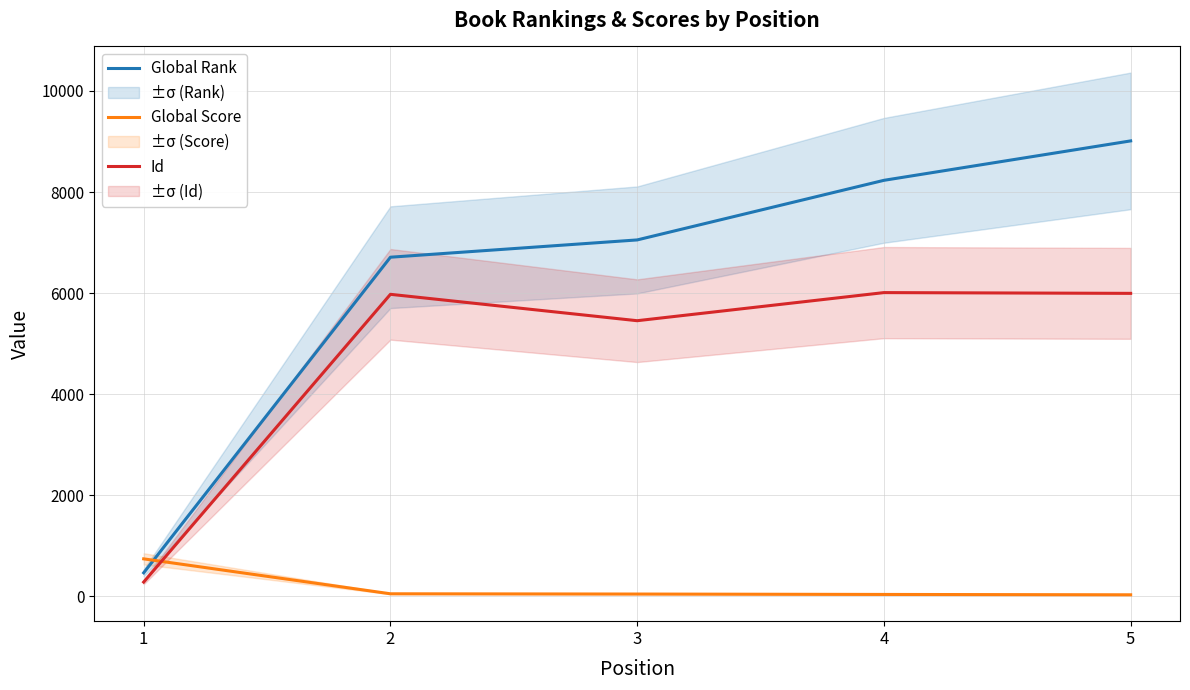

What is the maximum value shown in the chart?

9011